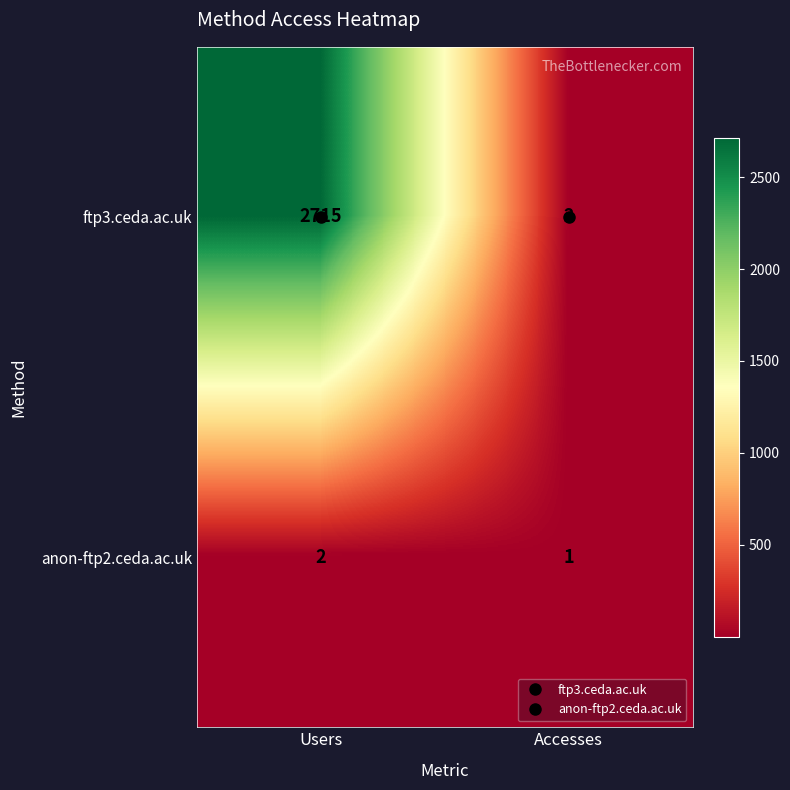

What is the greatest value displayed?

2715